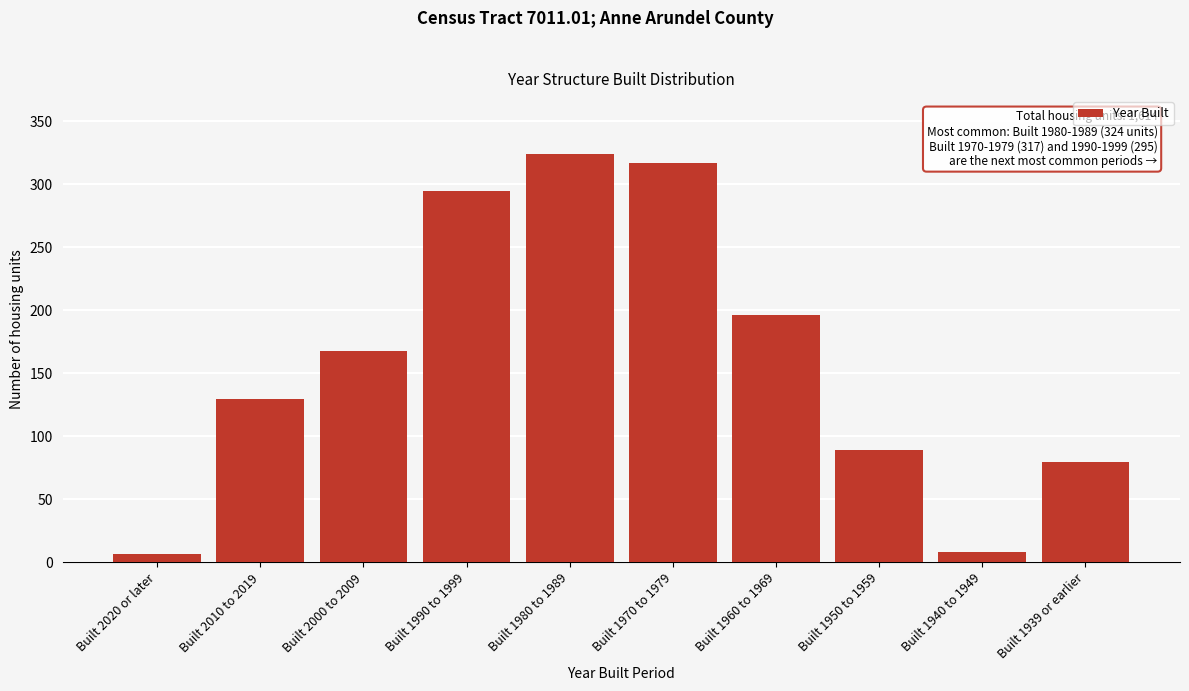

What is the label of the 7th bar from the left?

Built 1960 to 1969